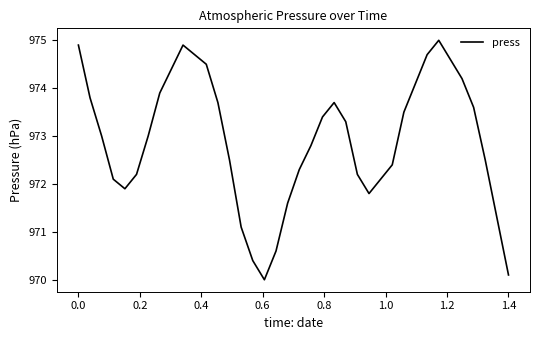

What is the minimum value shown in the chart?

970.0